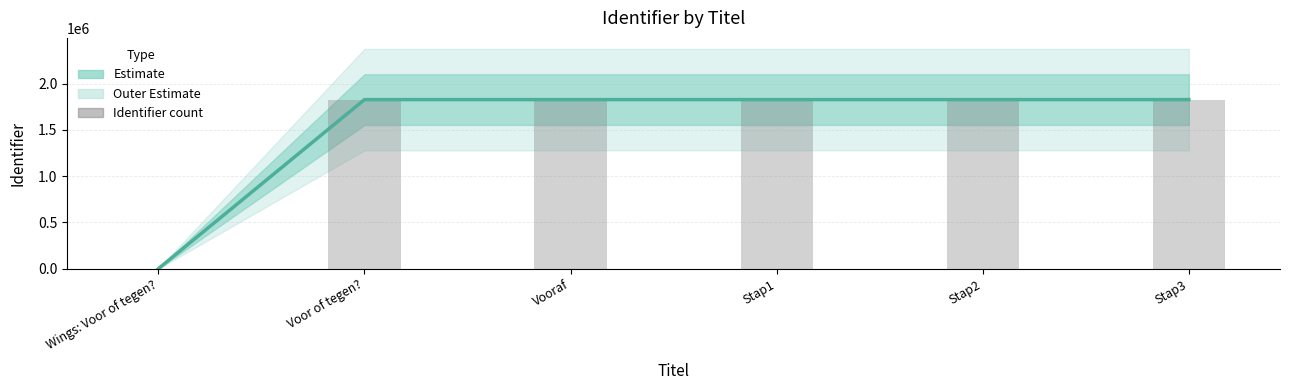

What is the sum of the Bar values at Wings: Voor of tegen? and Stap3?

1827495